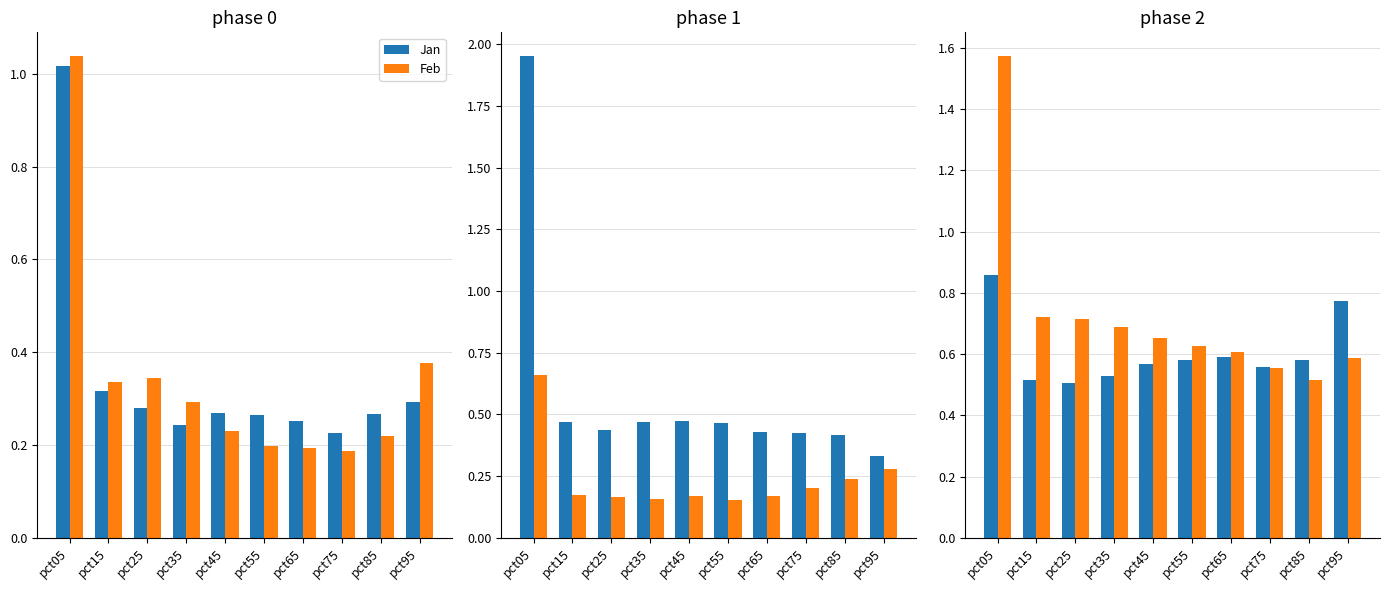

Reading right to left, list all the values displayed in this chart.

Jan: pct95=0.3	pct85=0.3	pct75=0.2	pct65=0.3	pct55=0.3	pct45=0.3	pct35=0.2	pct25=0.3	pct15=0.3	pct05=1.0
Feb: pct95=0.4	pct85=0.2	pct75=0.2	pct65=0.2	pct55=0.2	pct45=0.2	pct35=0.3	pct25=0.3	pct15=0.3	pct05=1.0
Mar: pct95=0.3	pct85=0.4	pct75=0.4	pct65=0.4	pct55=0.5	pct45=0.5	pct35=0.5	pct25=0.4	pct15=0.5	pct05=2.0
Apr: pct95=0.3	pct85=0.2	pct75=0.2	pct65=0.2	pct55=0.2	pct45=0.2	pct35=0.2	pct25=0.2	pct15=0.2	pct05=0.7
May: pct95=0.8	pct85=0.6	pct75=0.6	pct65=0.6	pct55=0.6	pct45=0.6	pct35=0.5	pct25=0.5	pct15=0.5	pct05=0.9
Jun: pct95=0.6	pct85=0.5	pct75=0.6	pct65=0.6	pct55=0.6	pct45=0.7	pct35=0.7	pct25=0.7	pct15=0.7	pct05=1.6